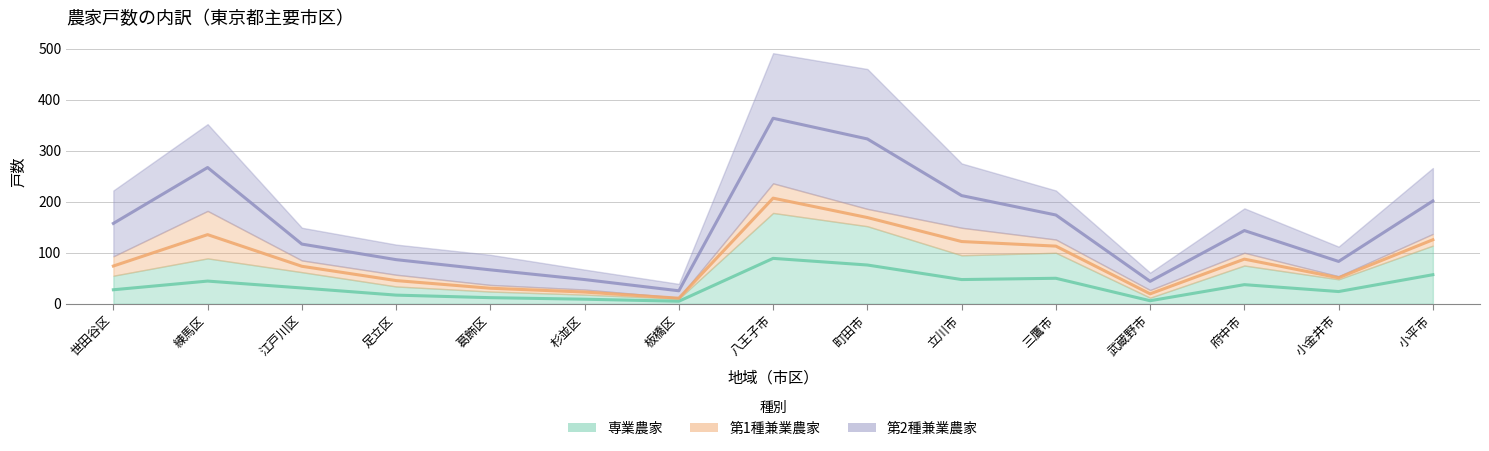

What is the lowest value of the 第2種兼業農家 series?

27